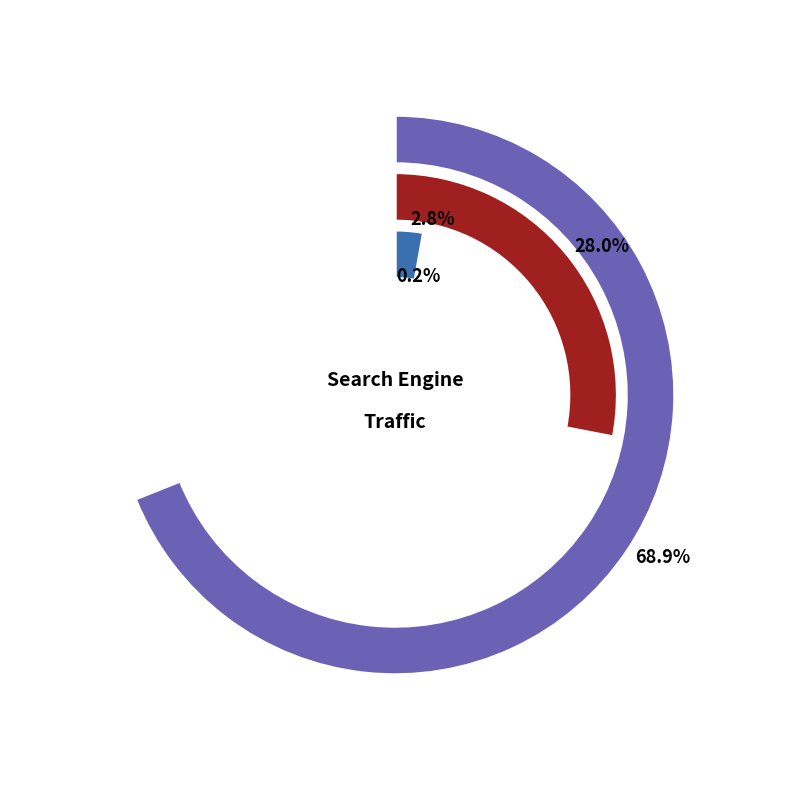

Rank the series by their maximum value, from lowest to highest.

Yahoo!, Rambler, Bing.com, Mail.ru, Yandex, Google